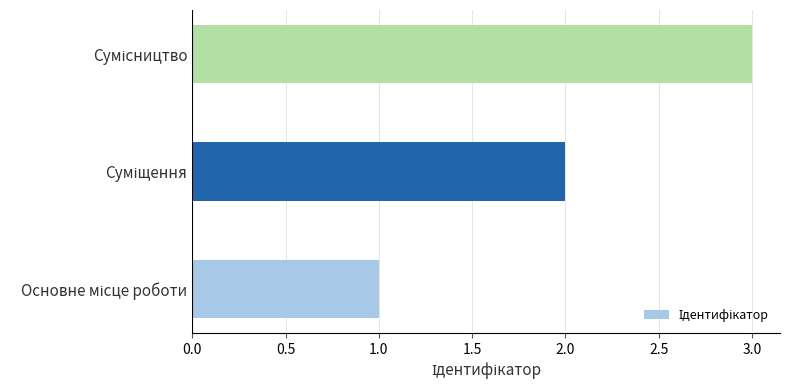

How many bars are there in total?

3